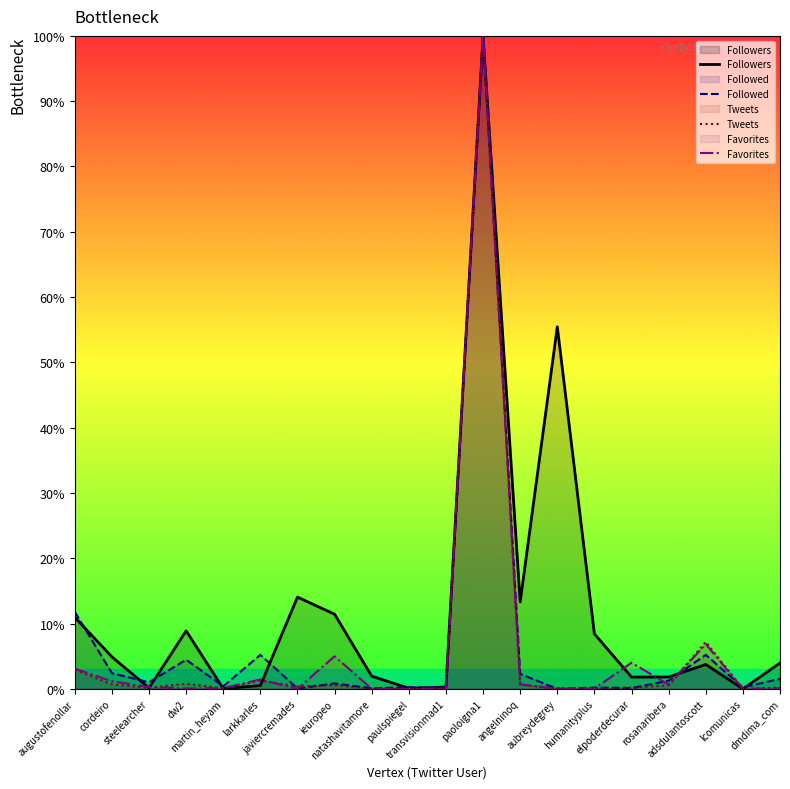

At how many categories does at least one series exceed 28?

2